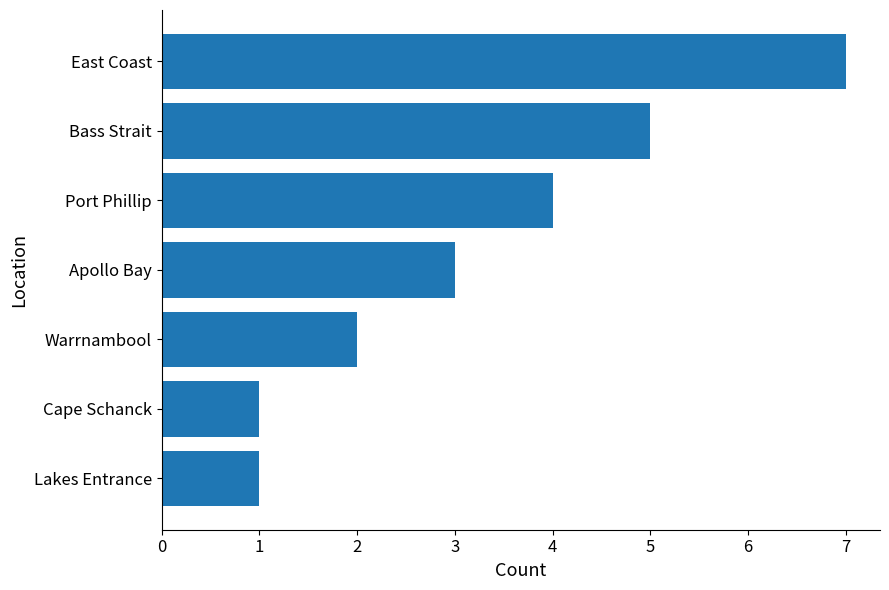

How many bars are there in total?

7